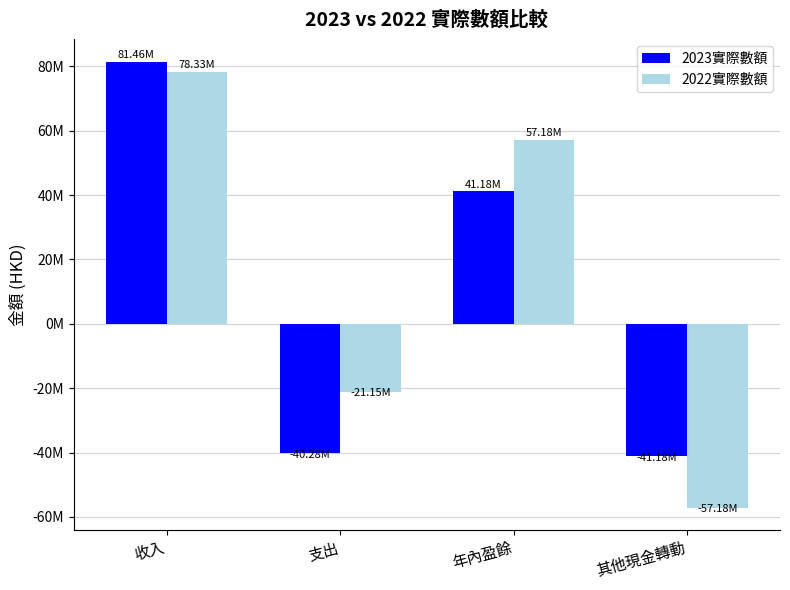

What is the maximum value for 2022實際數額?

78328749